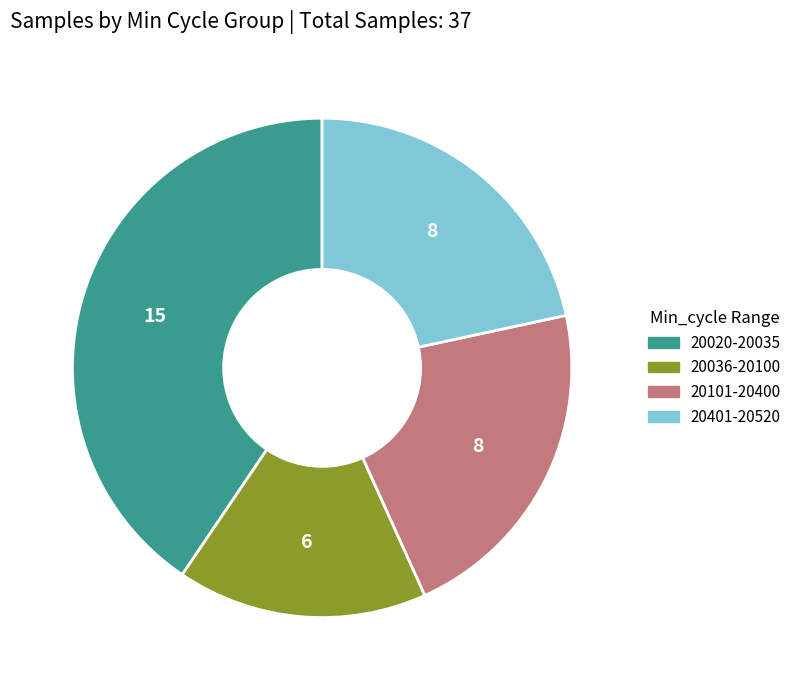

Does any single category account for the majority?

No